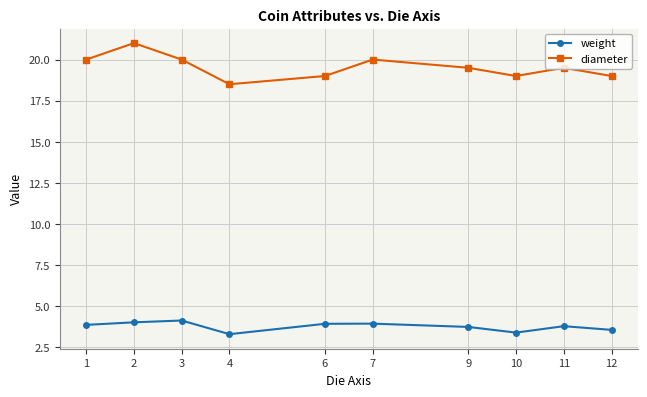

What is the smallest value displayed?

3.3